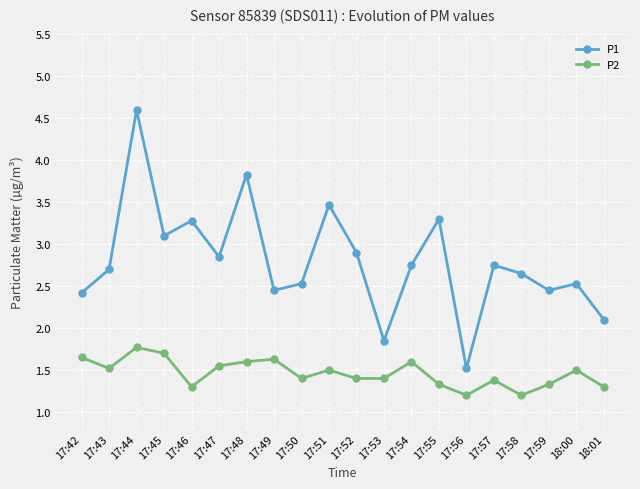

What is the label of the 2nd point from the right?

18:00